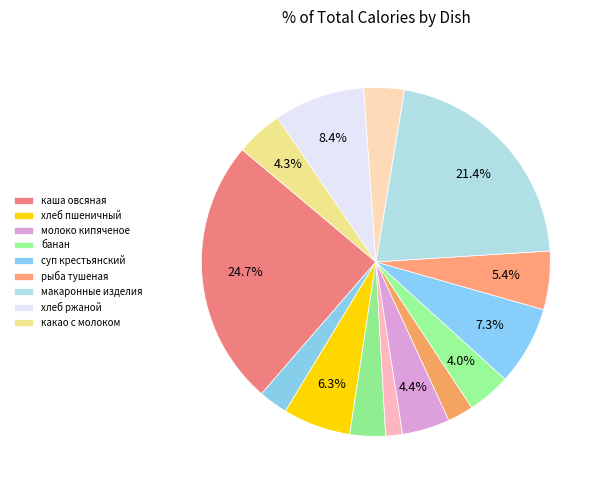

Count the number of slices in the pie.

14